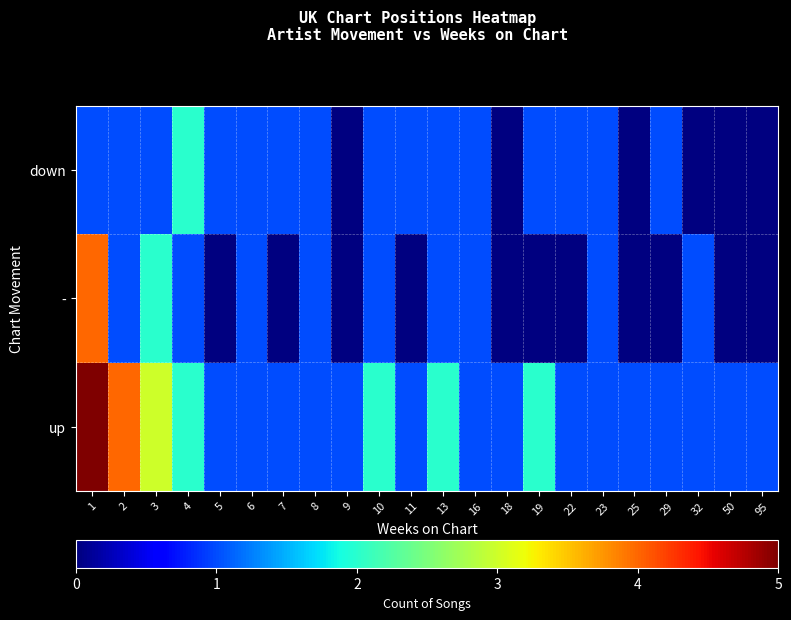

What is the maximum value shown in the chart?

5.0